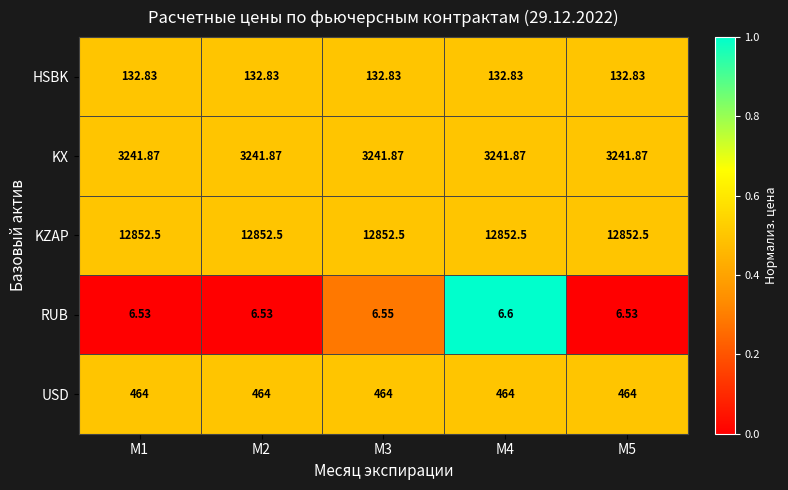

What is the greatest value displayed?

12852.5